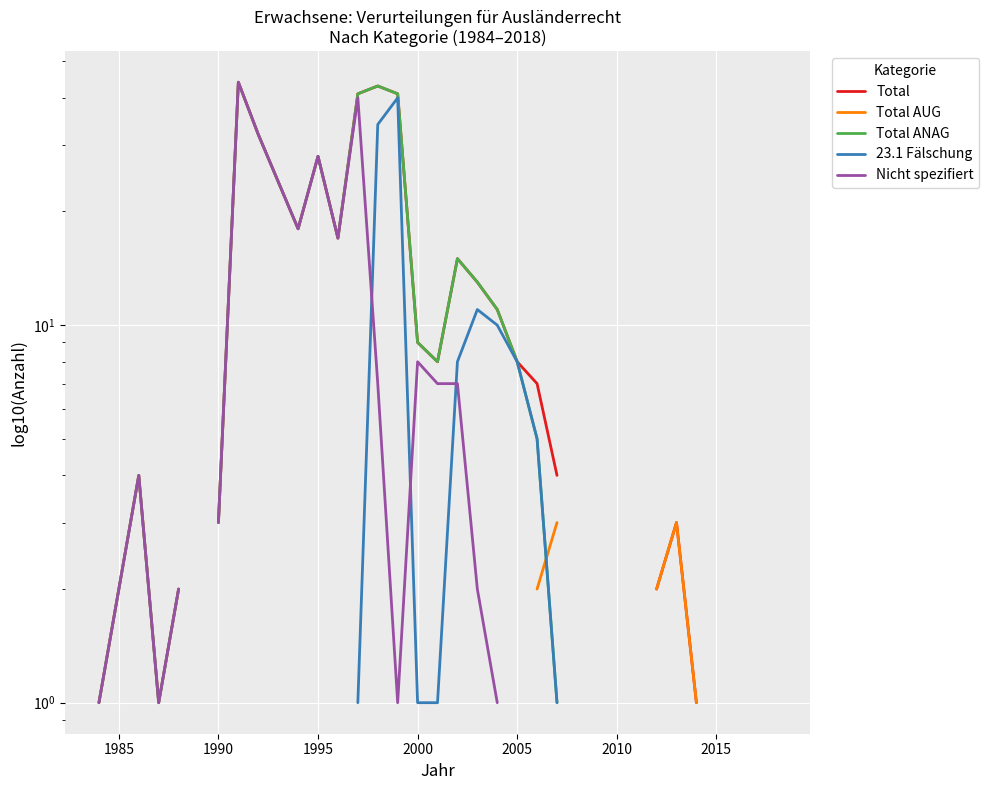

True or false: Total AUG and Nicht spezifiert intersect in this chart.

False